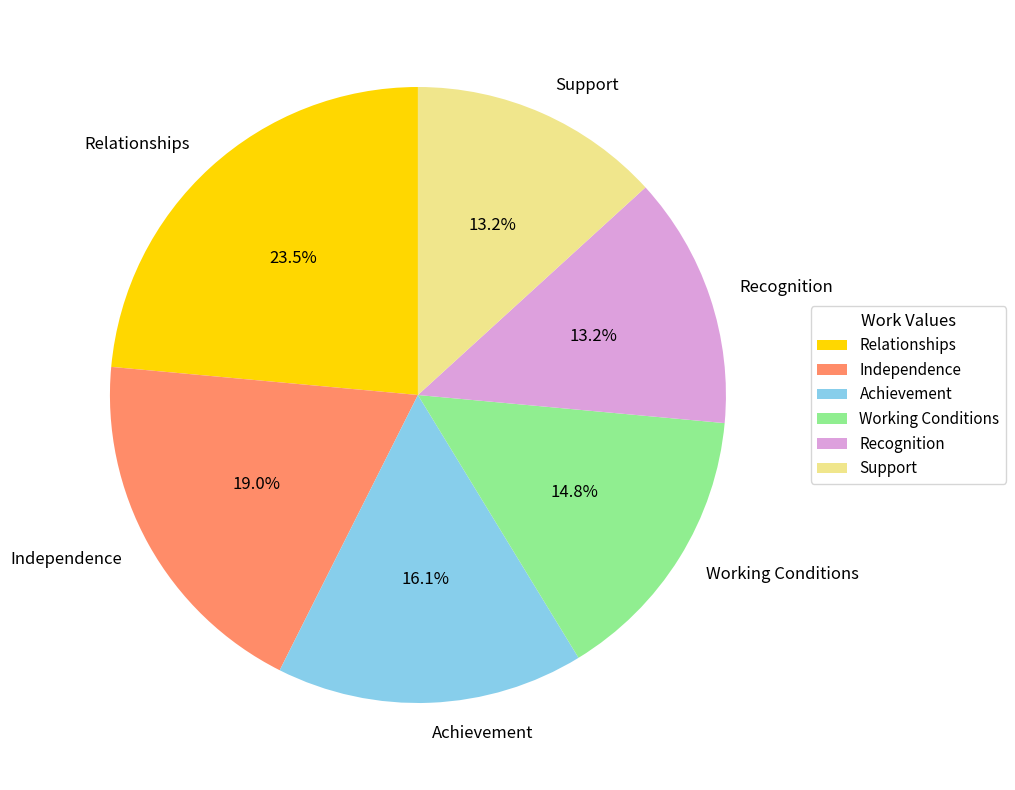

Is there any slice that represents more than half of the pie?

No